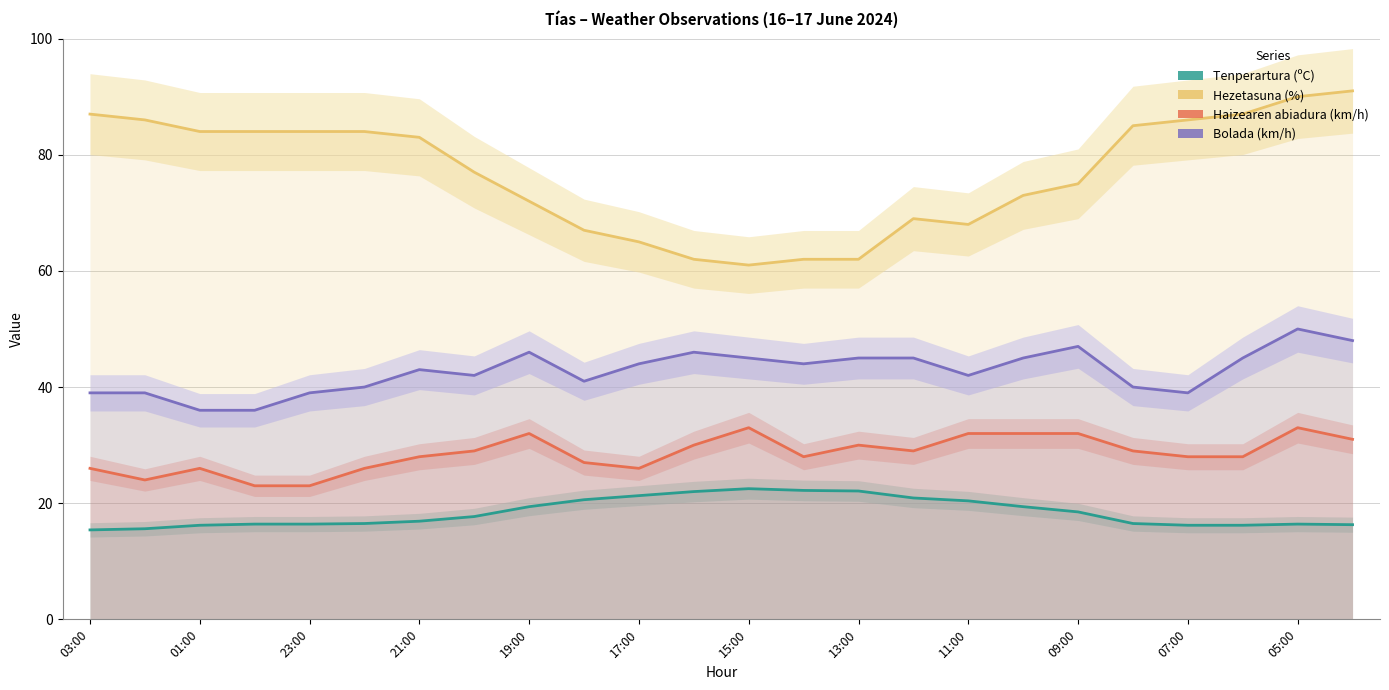

How many lines are shown in the chart?

4